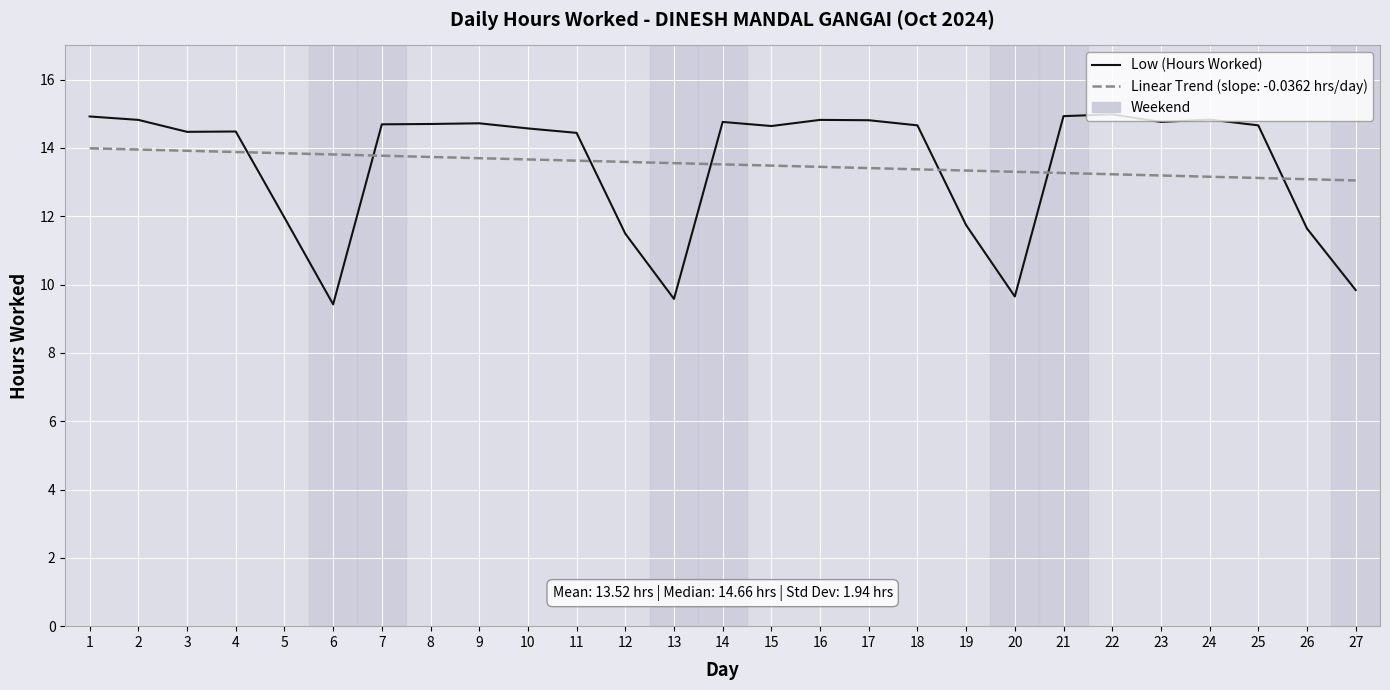

What is the difference between the maximum and minimum values in the Low (Hours Worked) series?

5.6